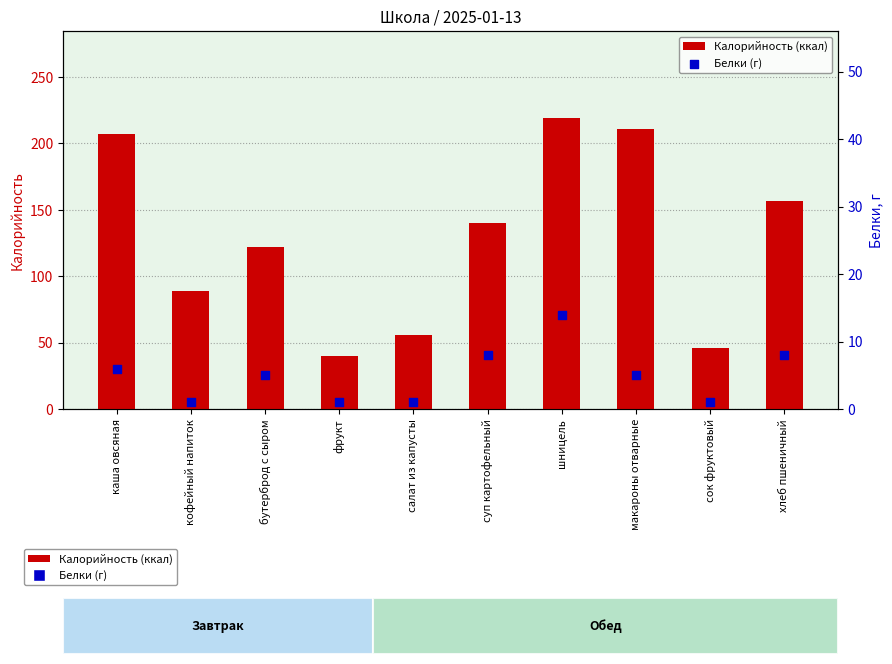

What are all the series names shown in the legend?

Калорийность (ккал), Белки (г)